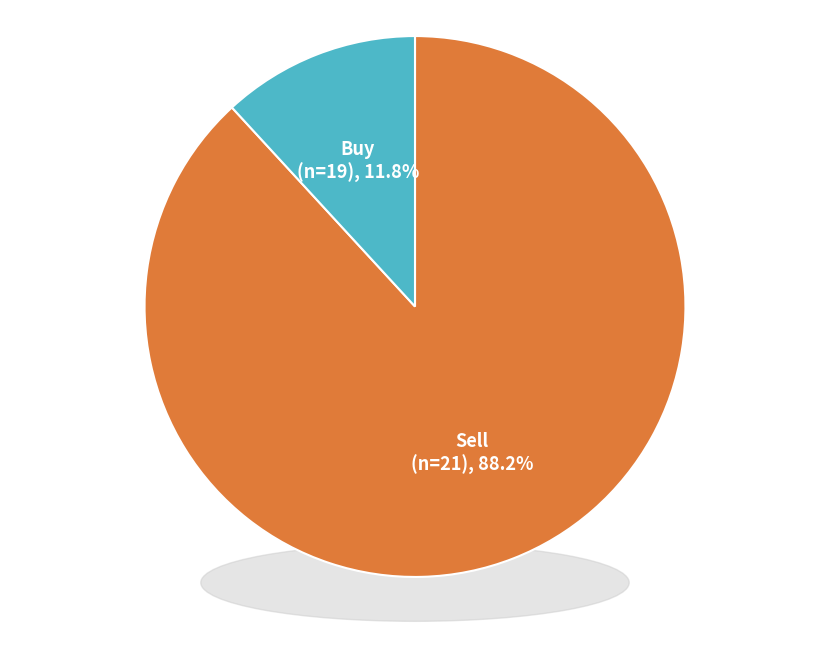

Rank the categories by value from highest to lowest.

Sell, Buy